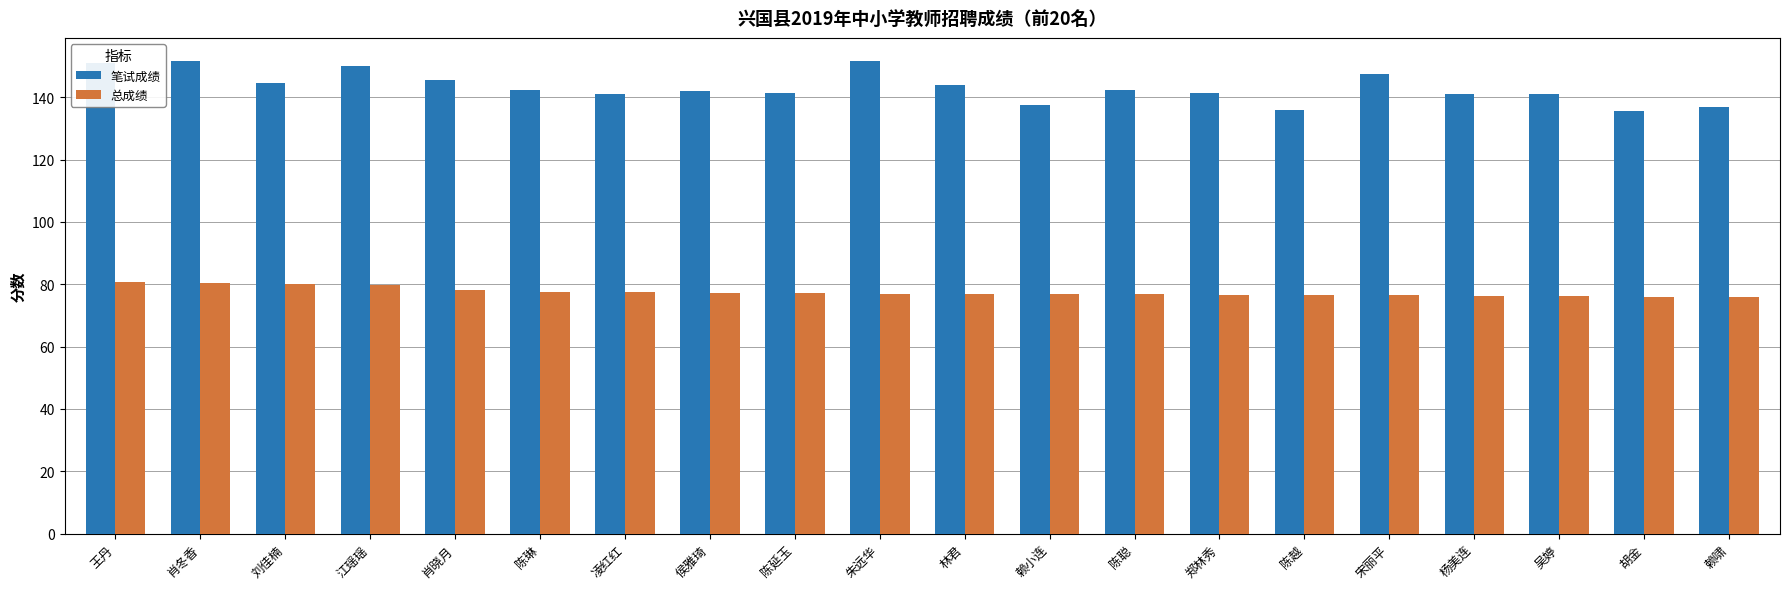

How many bars are there in total?

40